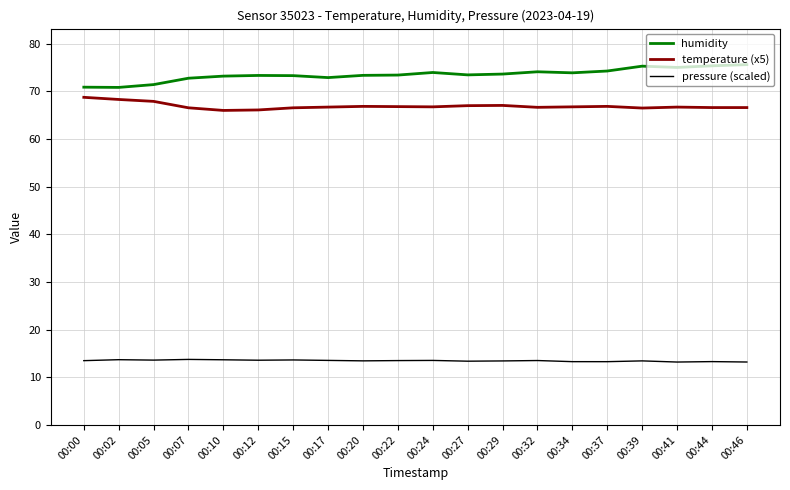

True or false: temperature (x5) and pressure (scaled) cross at least once.

False